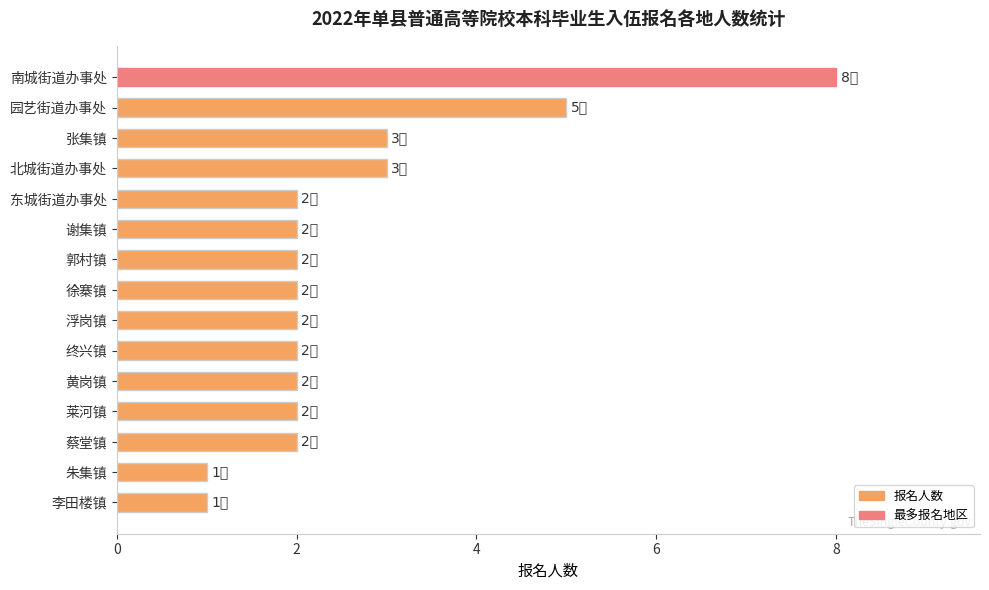

Reading top to bottom, list all the values displayed in this chart.

8	5	3	3	2	2	2	2	2	2	2	2	2	1	1